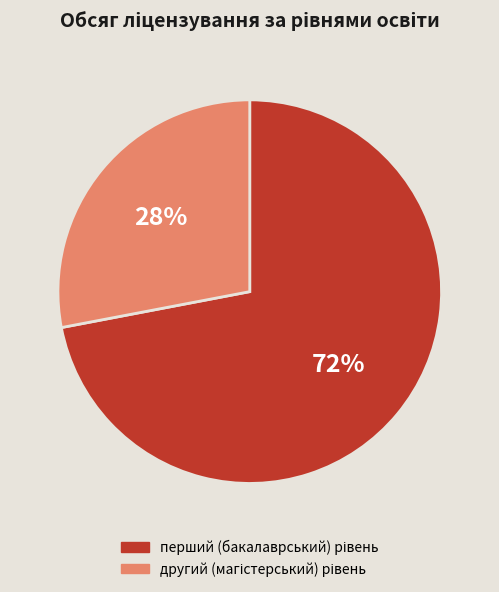

To the nearest percent, what is the average slice percentage?

50%